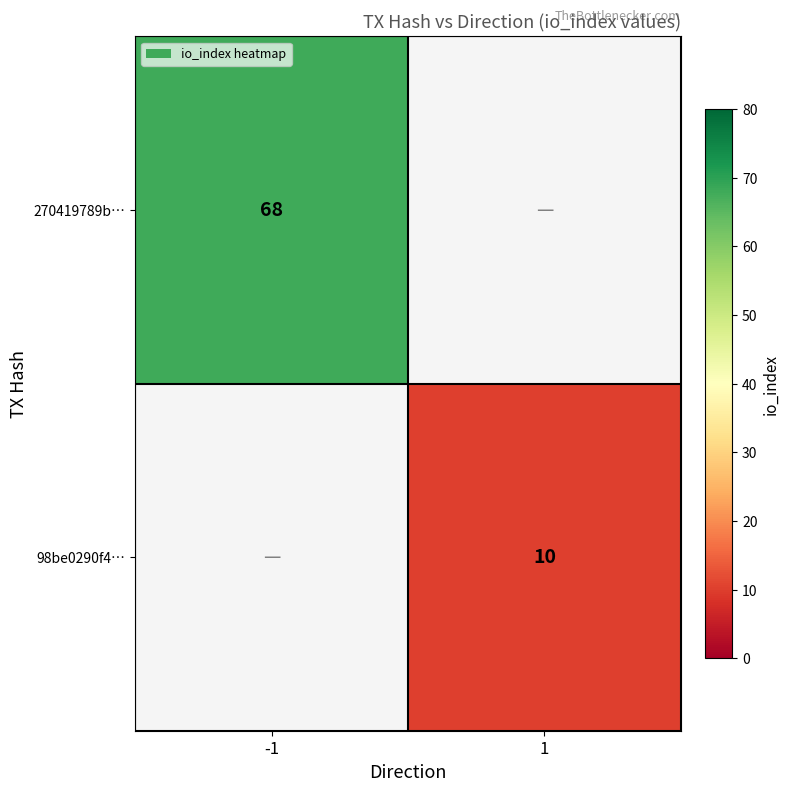

At how many categories does at least one series exceed 42?

1